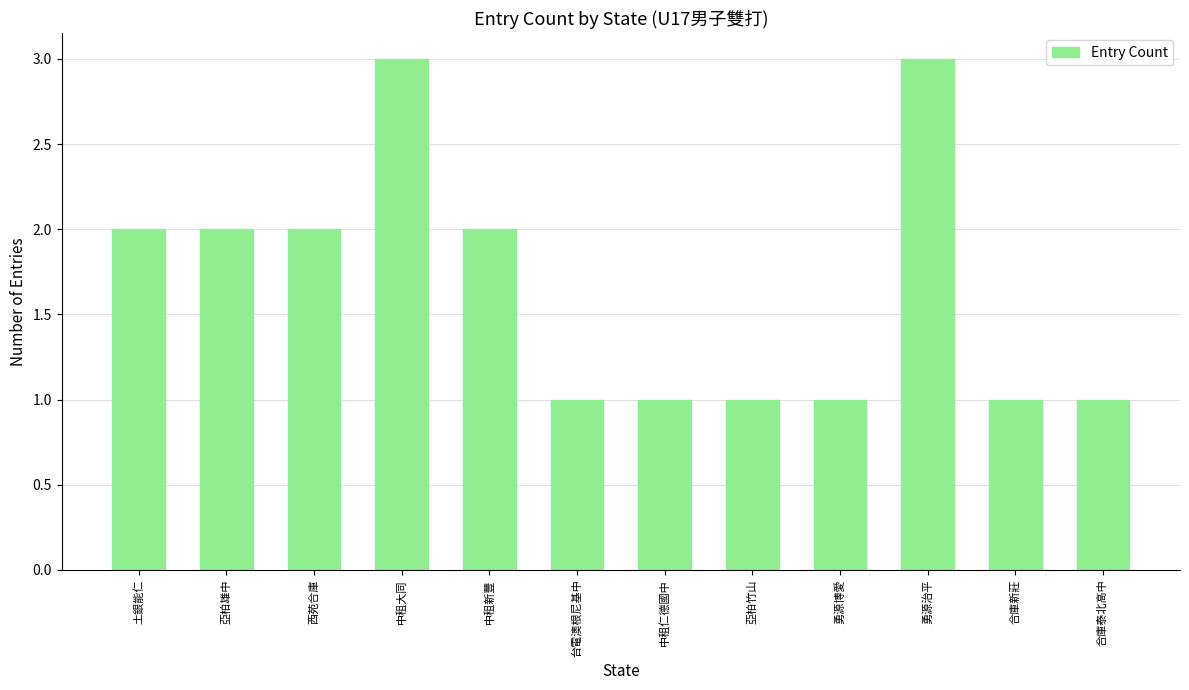

What value does the data have at 中租仁德國中?

1